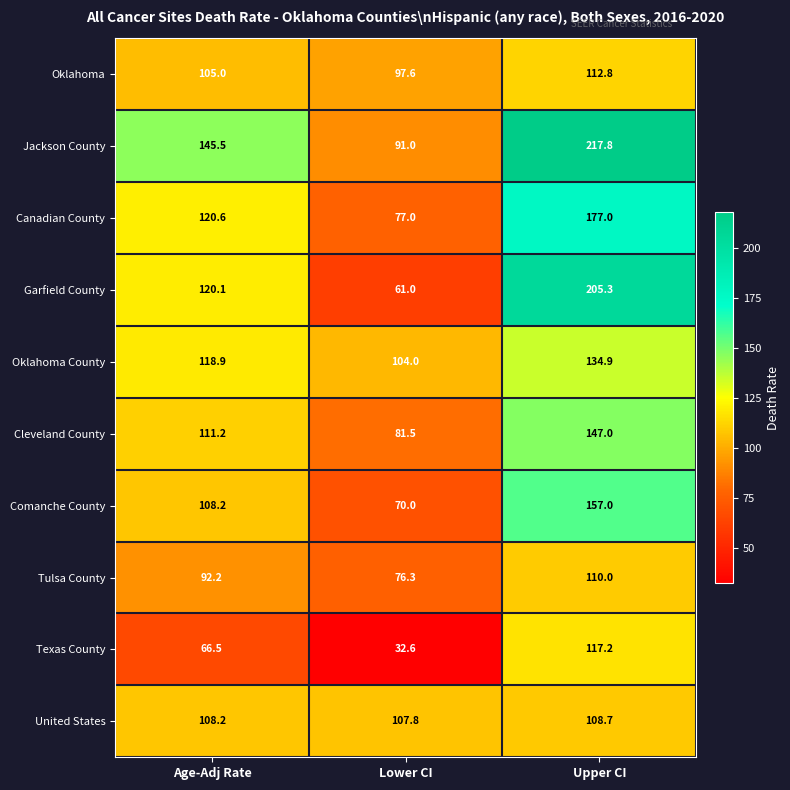

What is the maximum value shown in the chart?

217.8